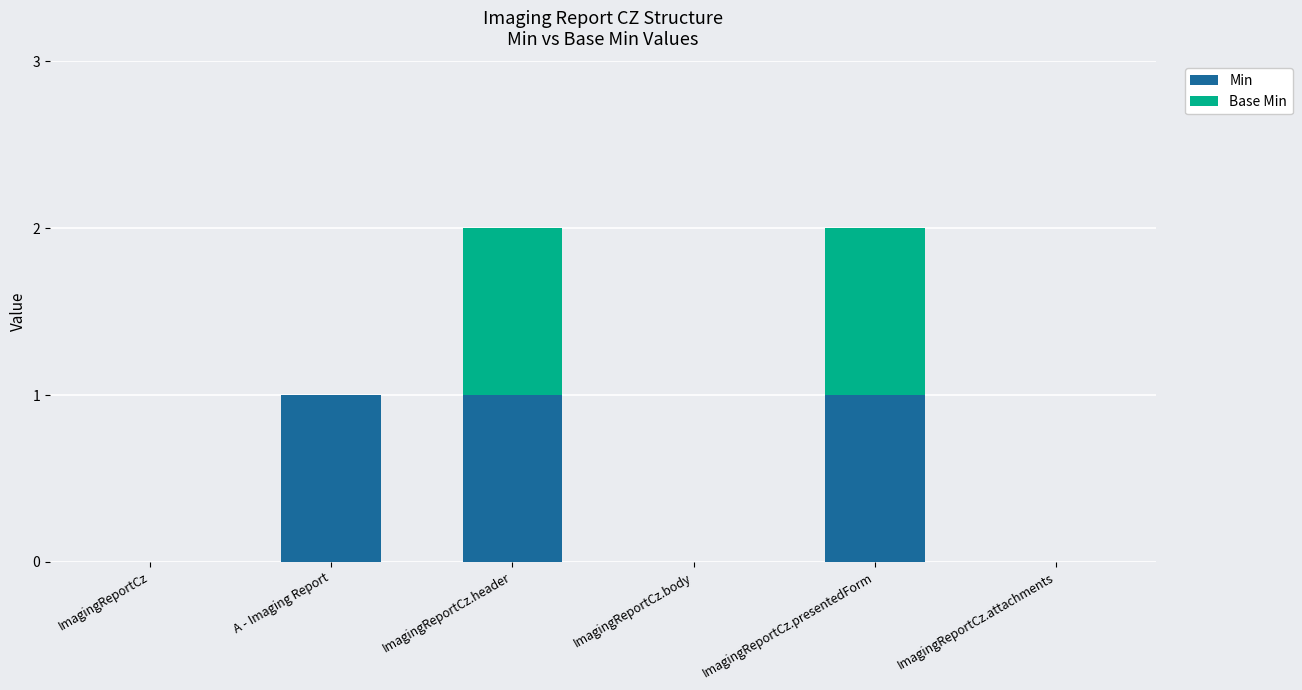

Is it true that Min equals 1 at A - Imaging Report?

True